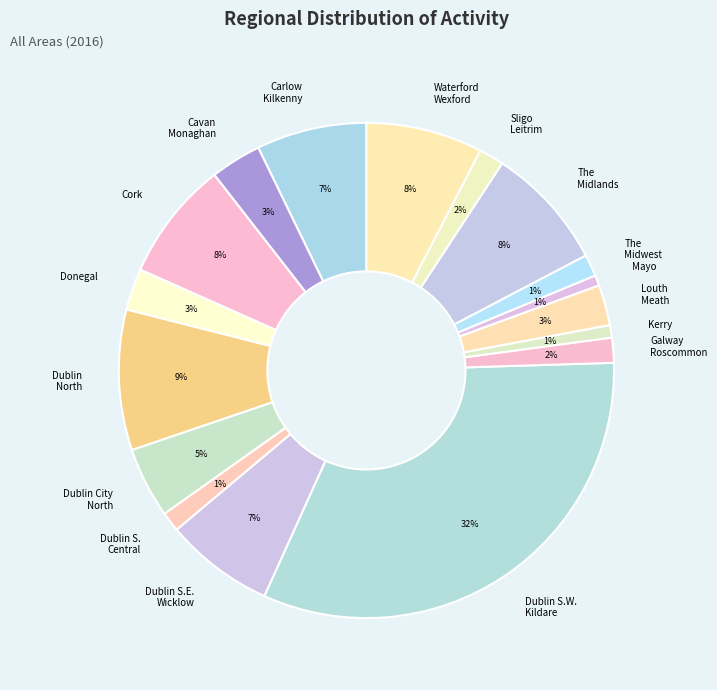

Does Mayo represent more than half of the total?

No